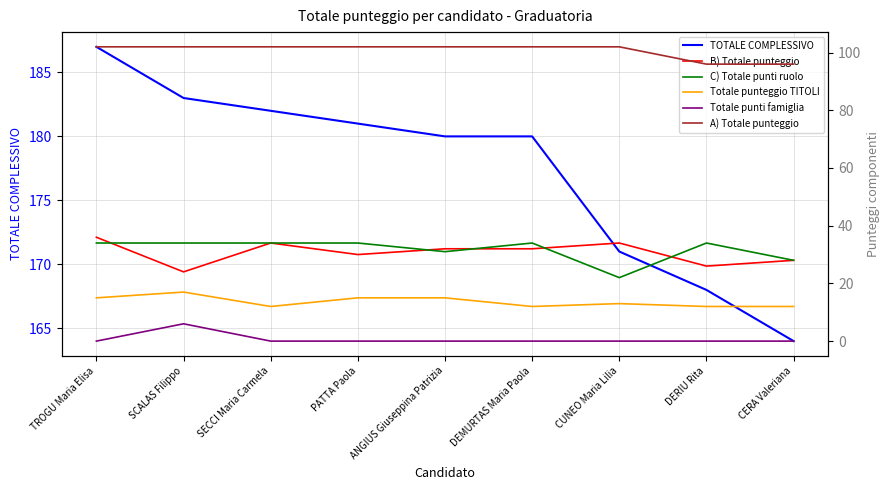

What is the sum of all TOTALE COMPLESSIVO values?

1596